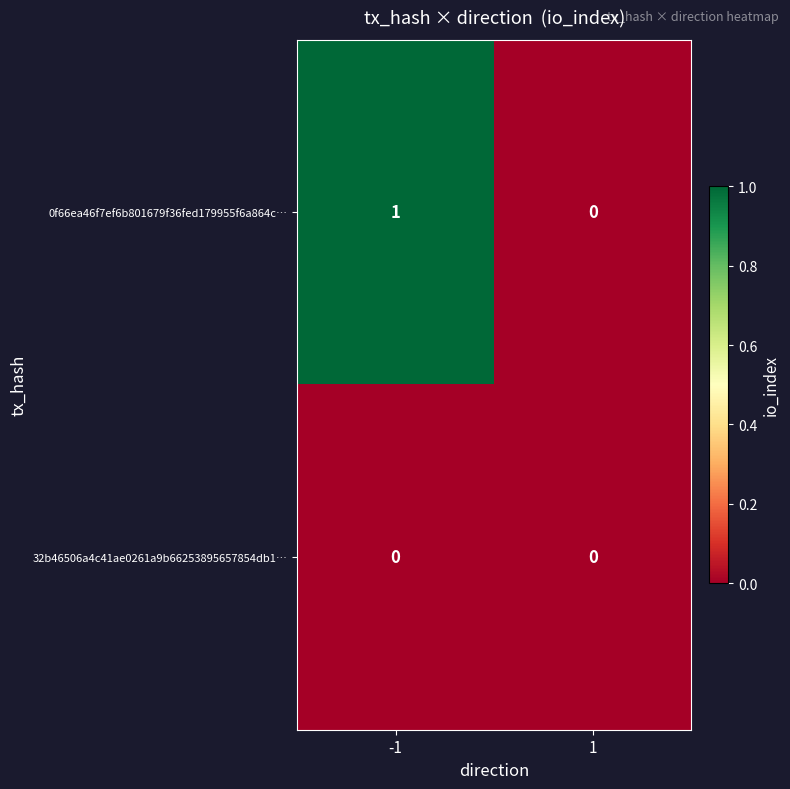

Which series has the largest total across all categories?

0f66ea46f7ef6b801679f36fed179955f6a864c…